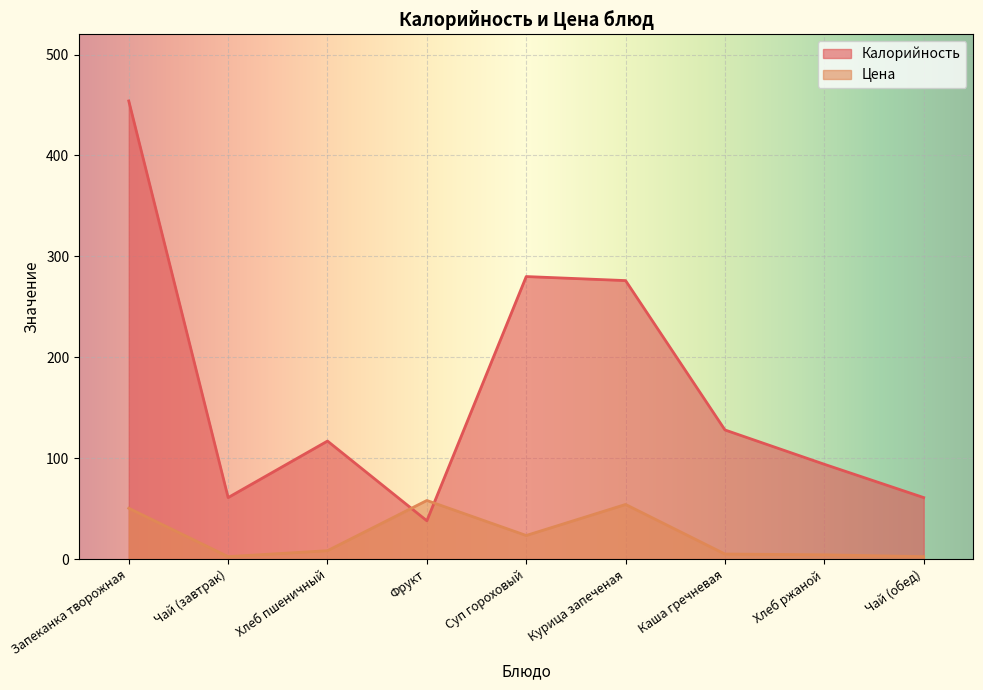

The Цена series shows 4.3 at Хлеб ржаной. True or false?

True